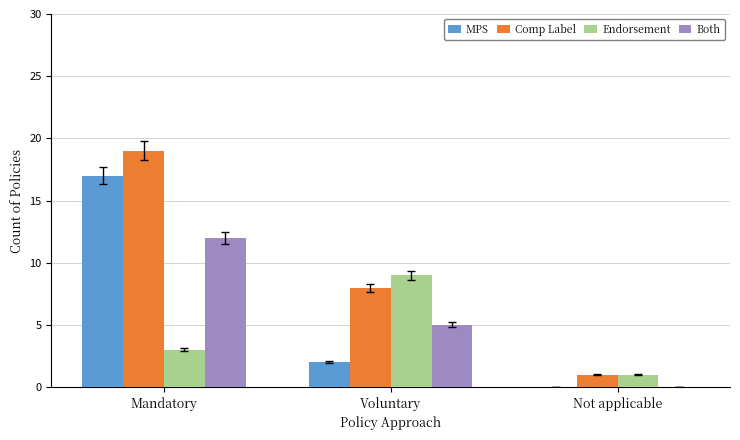

What is the total value across all series at Voluntary?

24